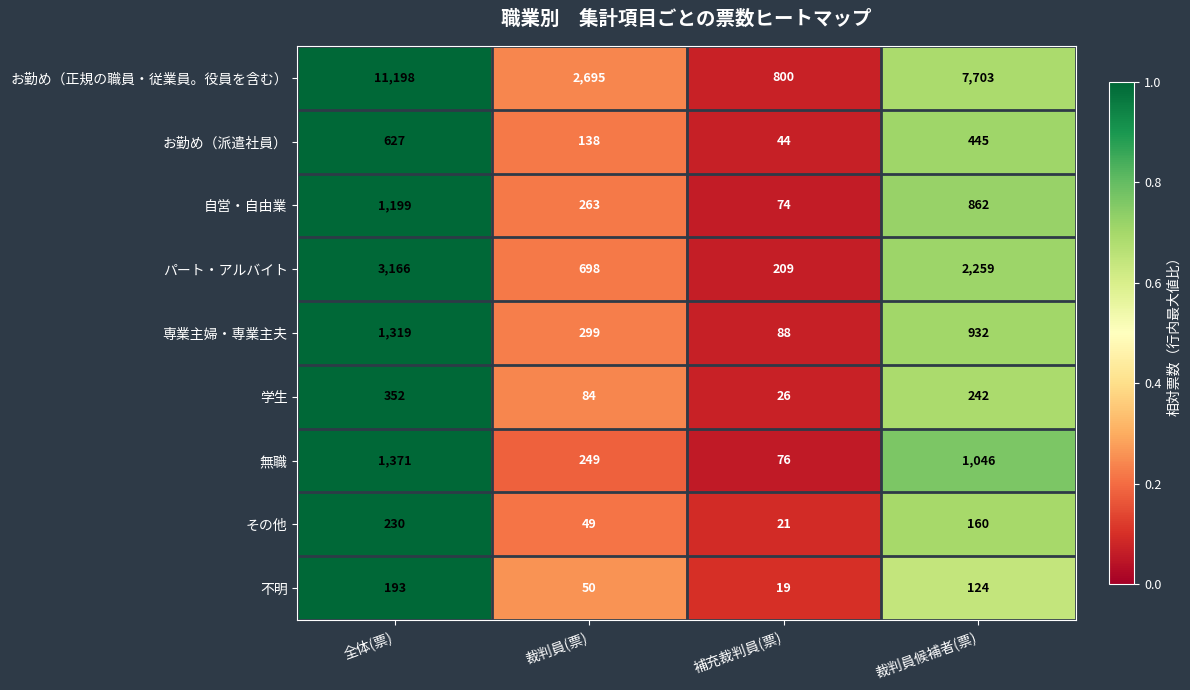

What is the lowest value of the その他 series?

21